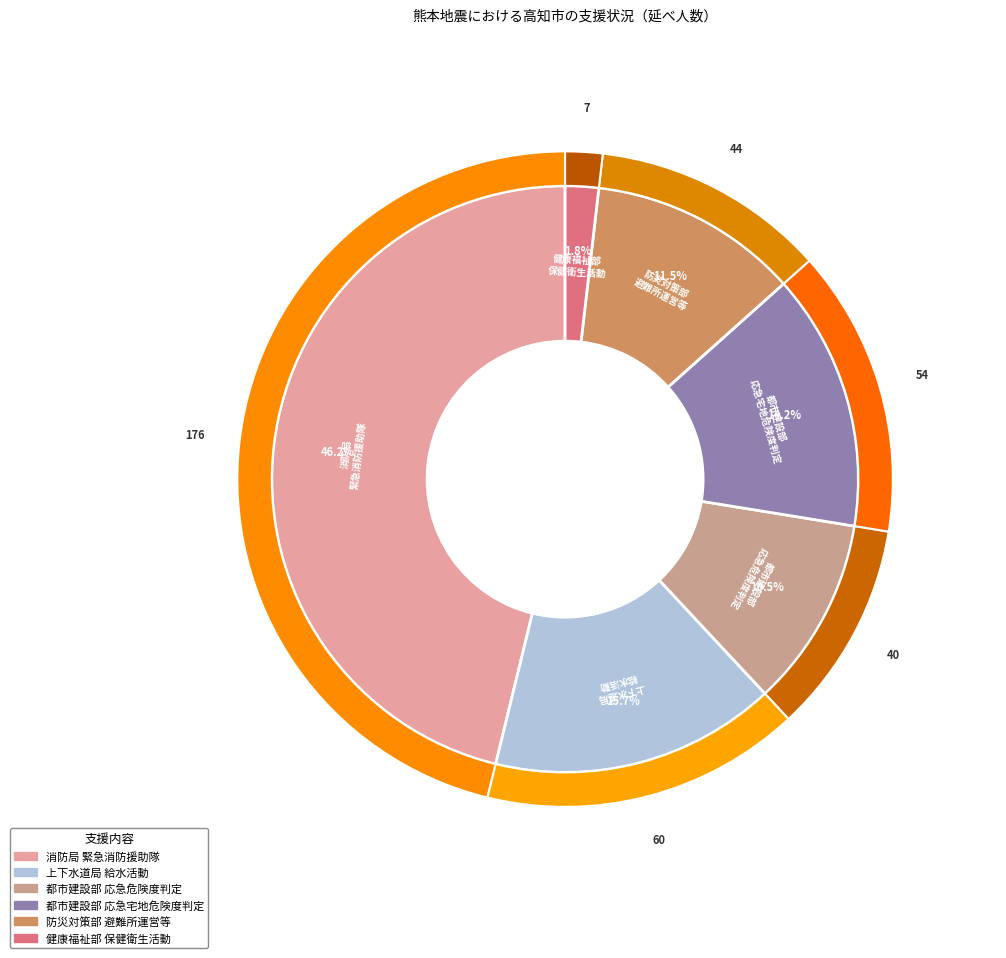

To the nearest percent, what is the difference between the largest and smallest slice percentages?

44%